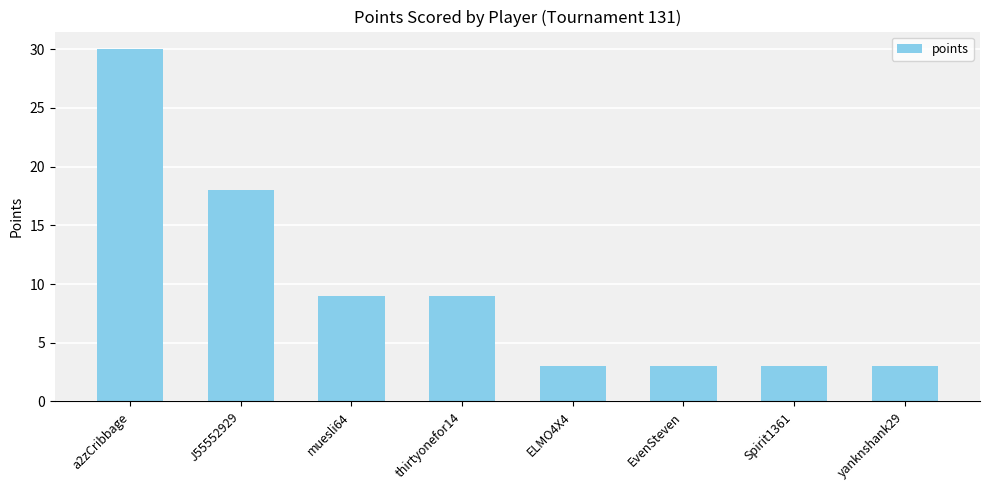

What is the label of the 2nd bar from the left?

J55552929